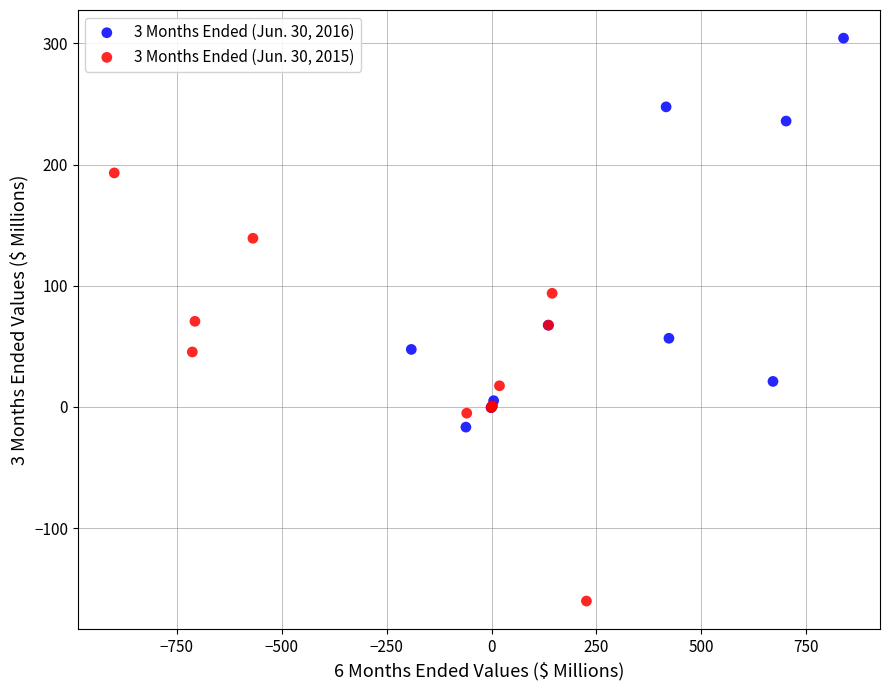

Which series contains the highest Y value?

3 Months Ended (Jun. 30, 2016)